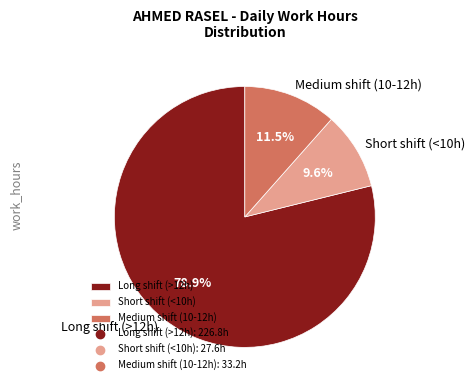

Which category has the smallest portion of the pie?

Short shift (<10h)